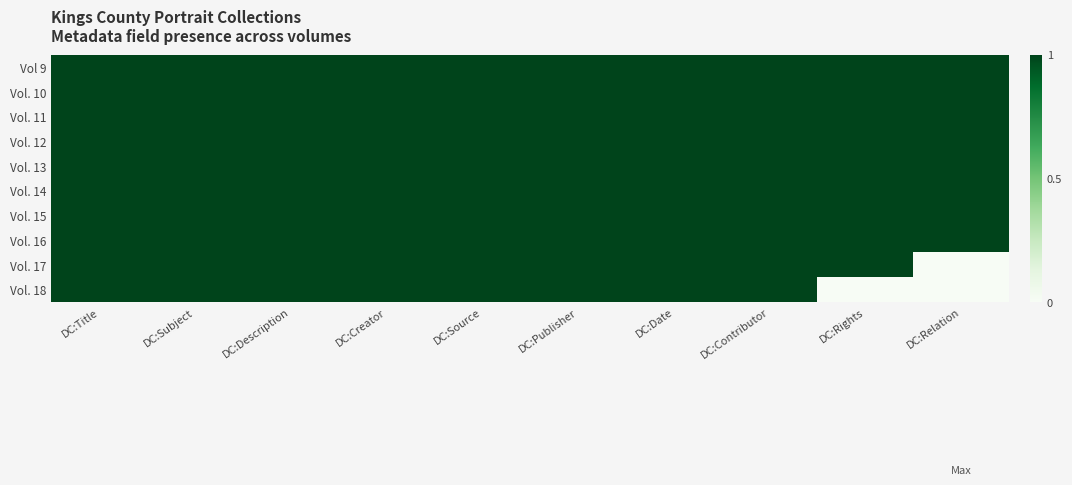

Which category has the lowest value across all series?

DC:Relation